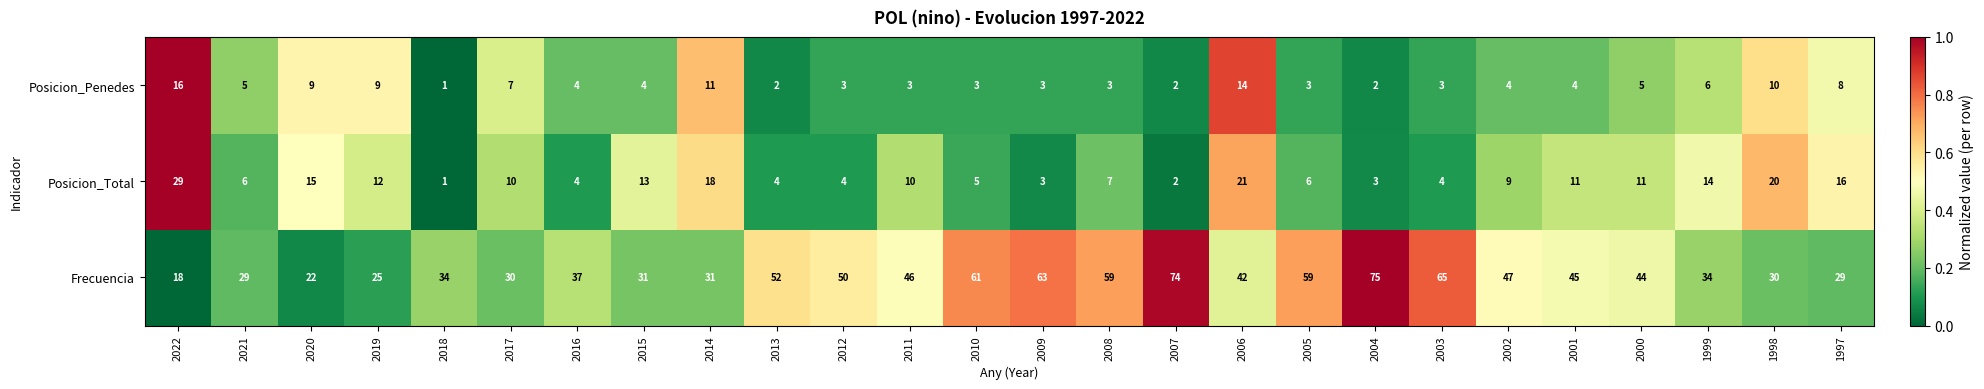

What is the sum of the Frecuencia values at 2007 and 2015?

105